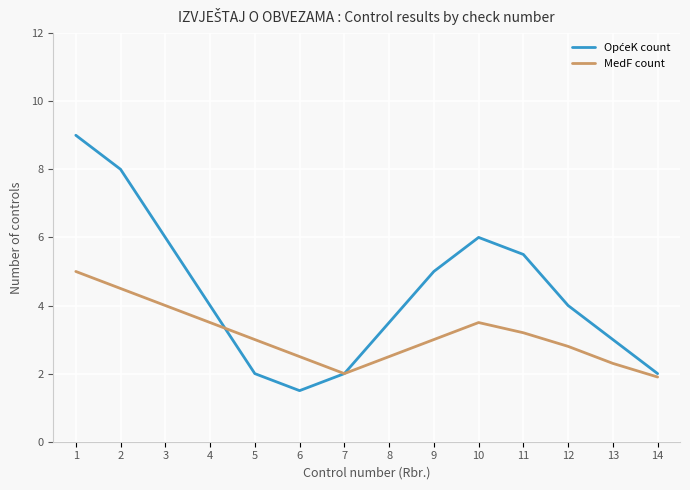

What is the difference between the highest and lowest values at 5?

1.0